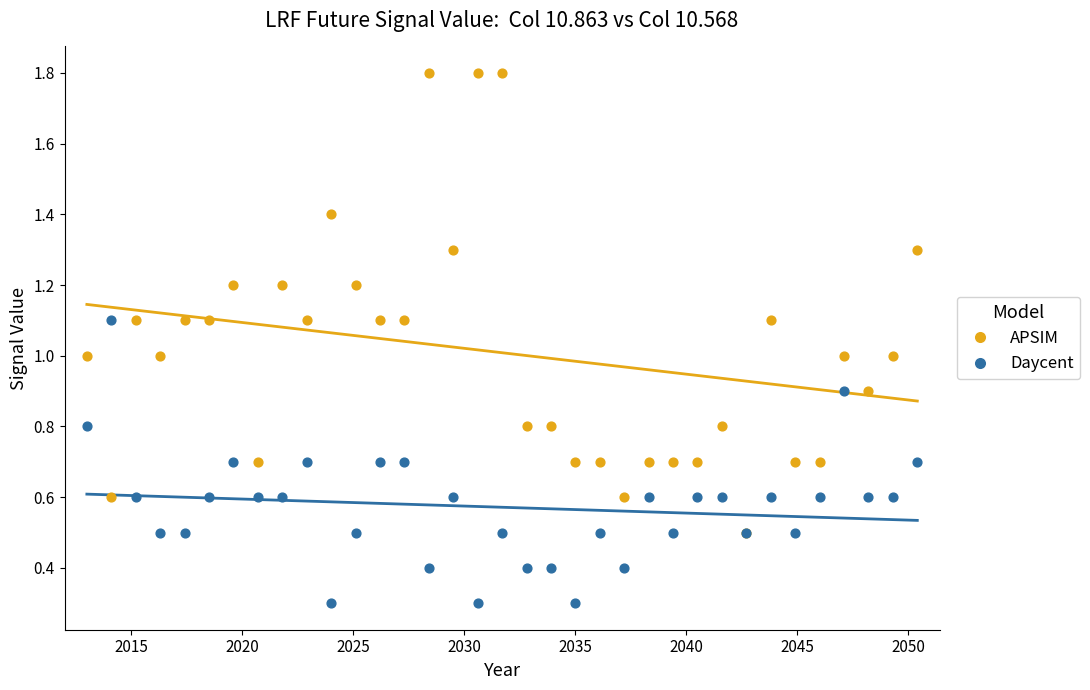

What are all the series names shown in the legend?

APSIM, Daycent